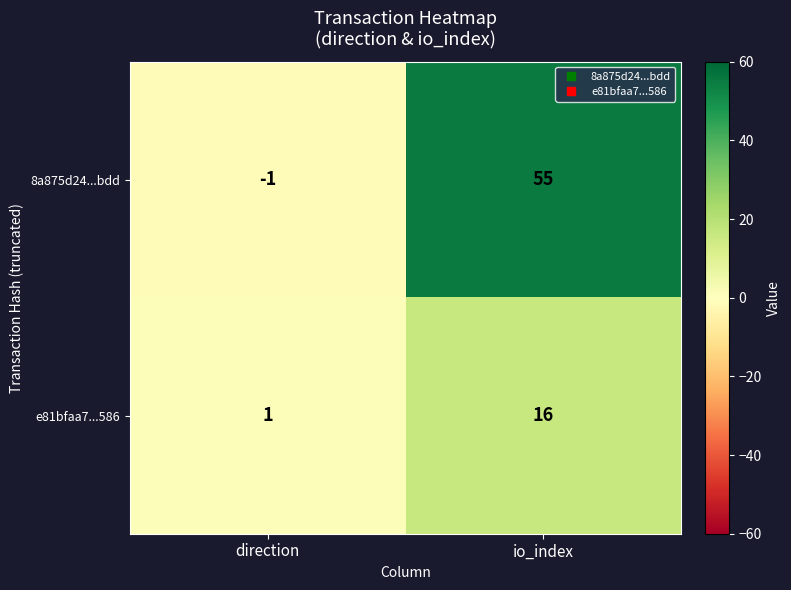

At how many categories does at least one series exceed 22?

1